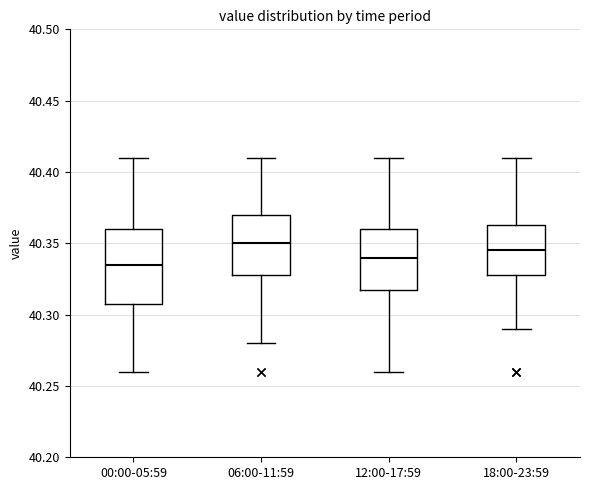

Reading left to right, read every box against the y-axis: the position of its median line, the range the box covers, and the ends of its whiskers. The values are not printed on the chart, so give them approximately, as read against the axis.

00:00-05:59: median 40.335, box 40.310 to 40.360, whiskers 40.260 to 40.410
06:00-11:59: median 40.350, box 40.330 to 40.370, whiskers 40.280 to 40.410
12:00-17:59: median 40.340, box 40.320 to 40.360, whiskers 40.260 to 40.410
18:00-23:59: median 40.345, box 40.330 to 40.365, whiskers 40.290 to 40.410